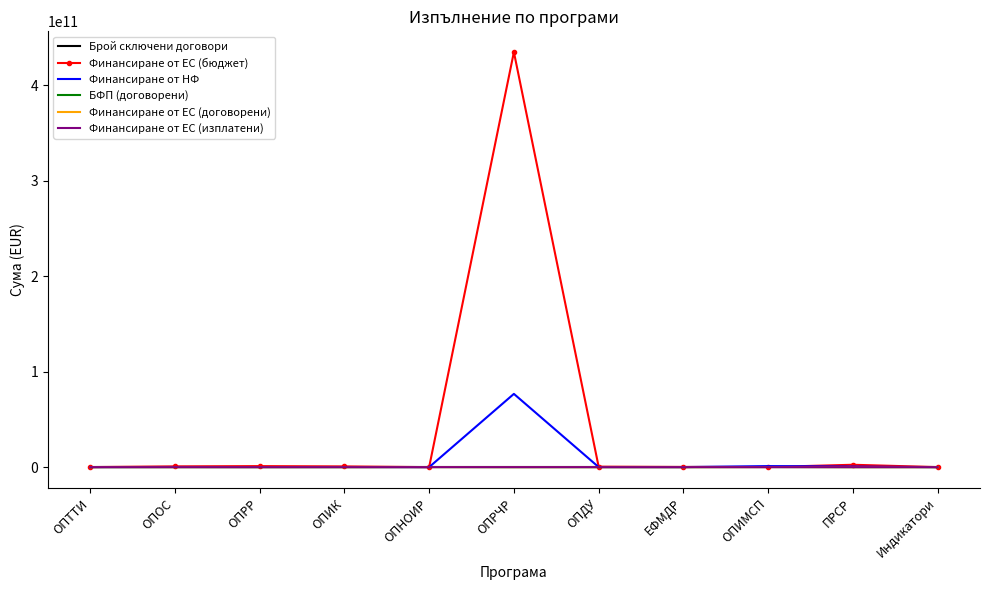

Which category has the highest value across all series?

ОПРЧР